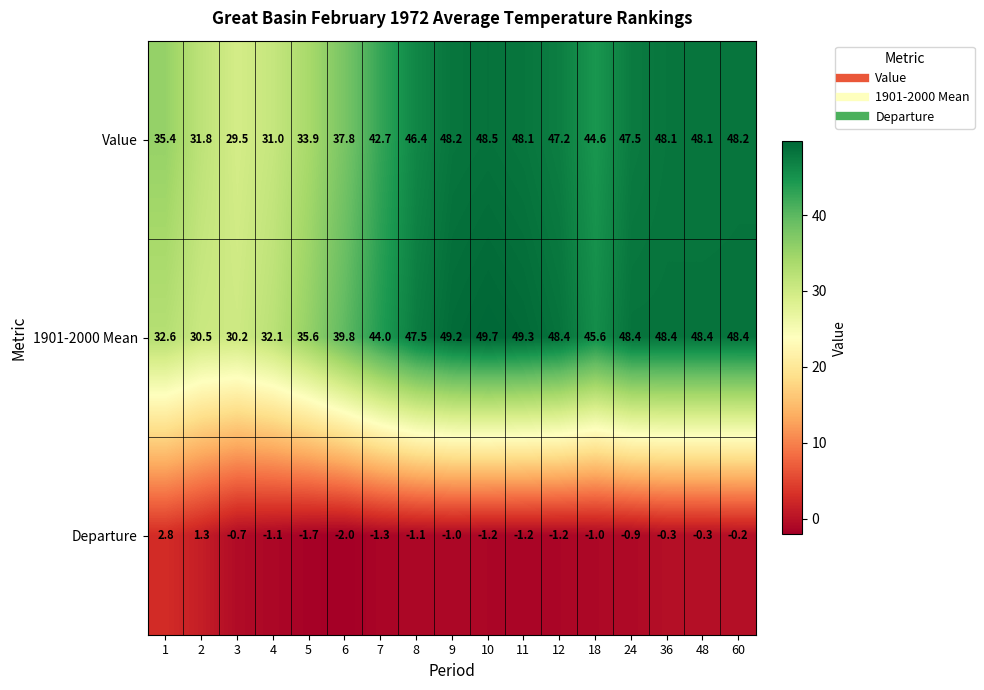

Where does the 1901-2000 Mean series first go above 47?

8